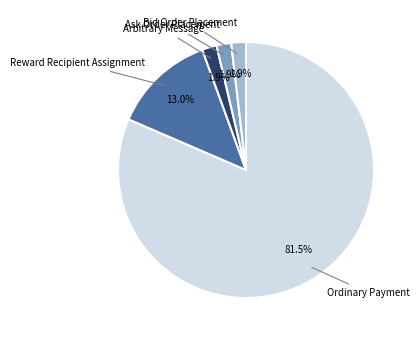

Count the number of slices in the pie.

5